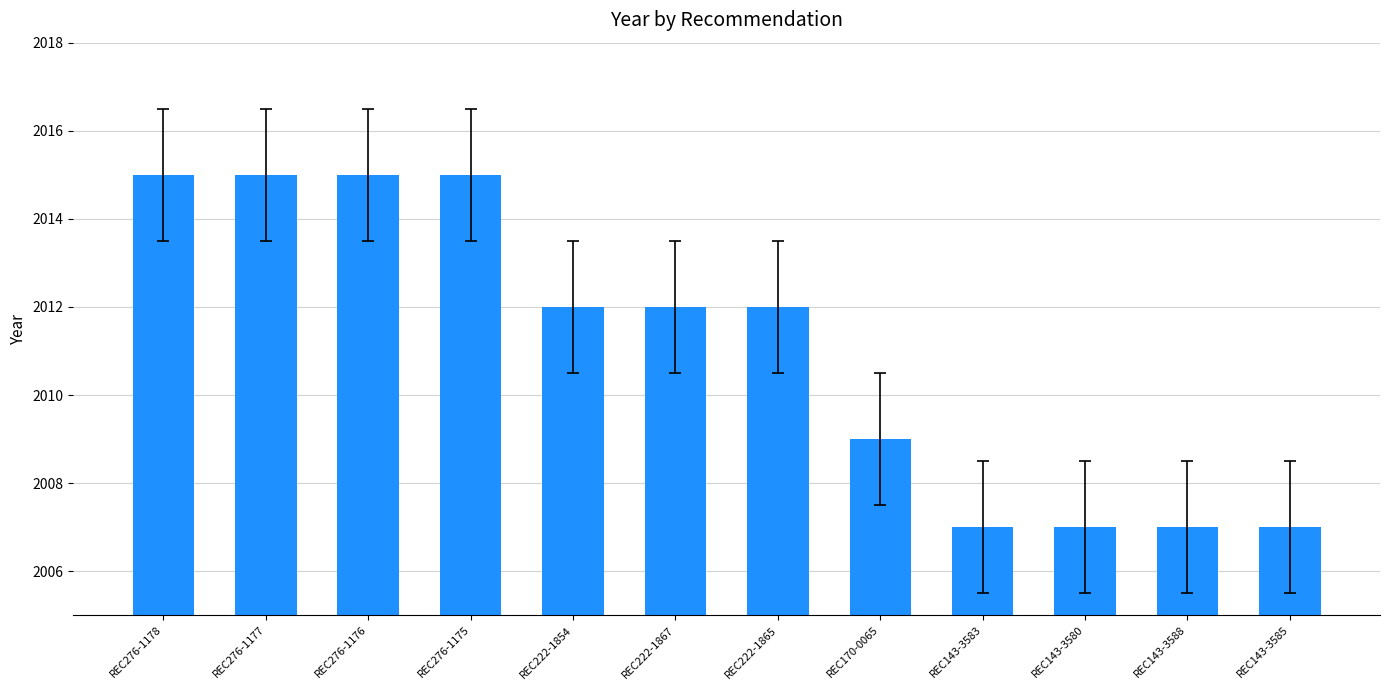

What position from the right is REC170-0065?

5